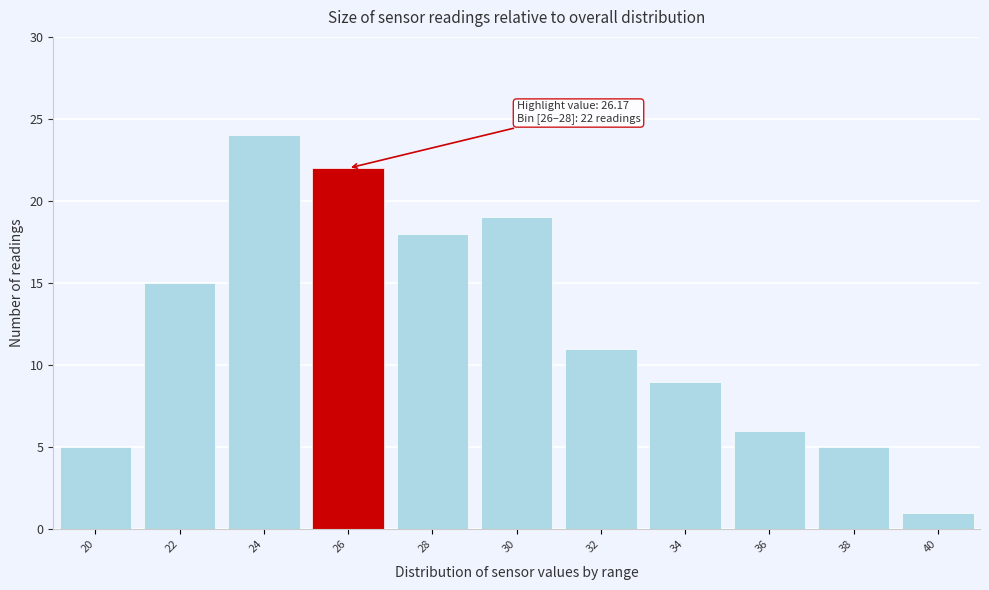

Reading left to right, transcribe all the data shown in this chart.

5	15	24	22	18	19	11	9	6	5	1